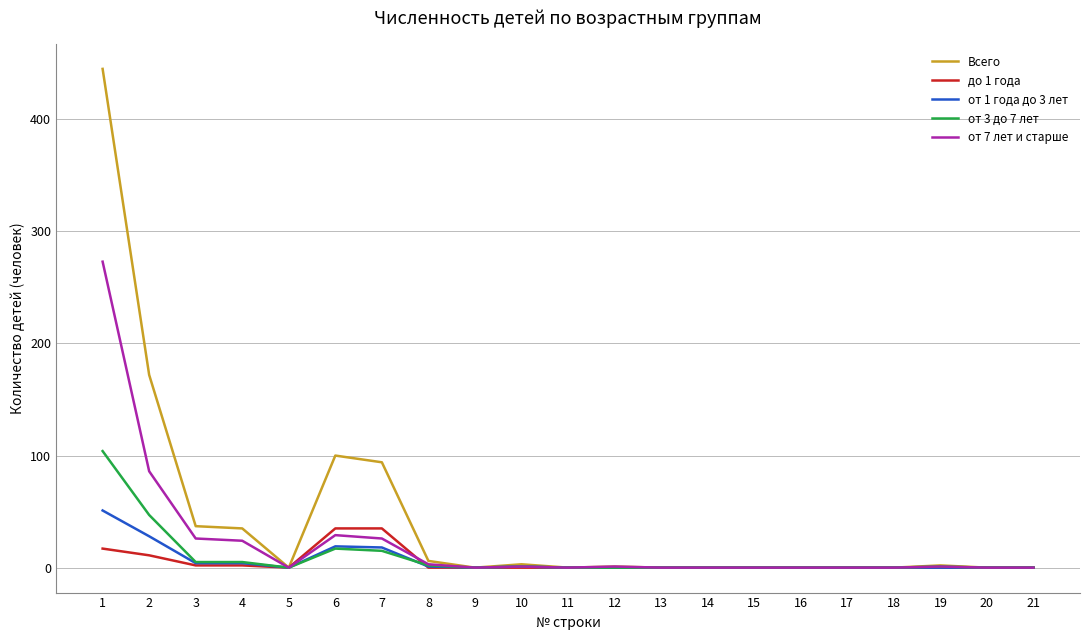

What is the average value of the от 7 лет и старше series?

22